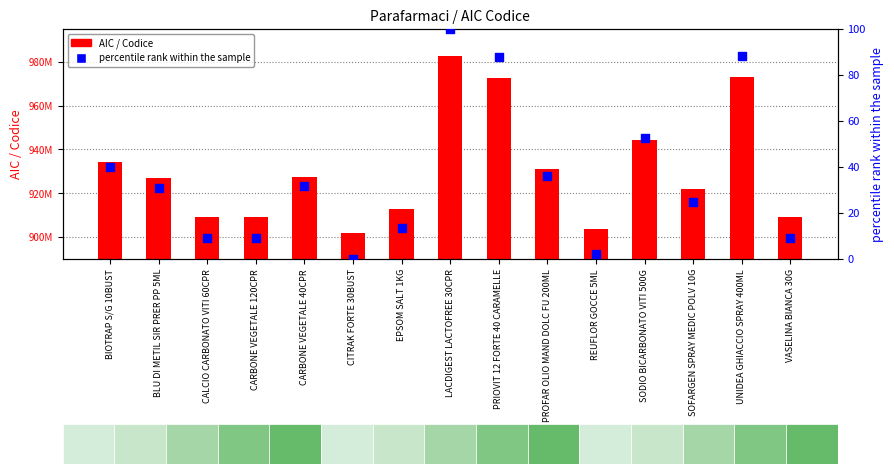

Which series has the widest spread of Y values?

AIC / Codice